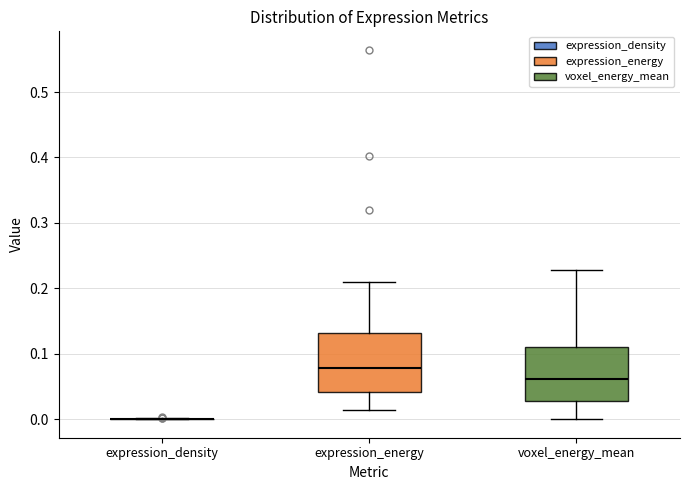

Where does the upper whisker of the box for expression_energy end on the y-axis? The values are not printed on the chart, so give them approximately, as read against the axis.

0.21